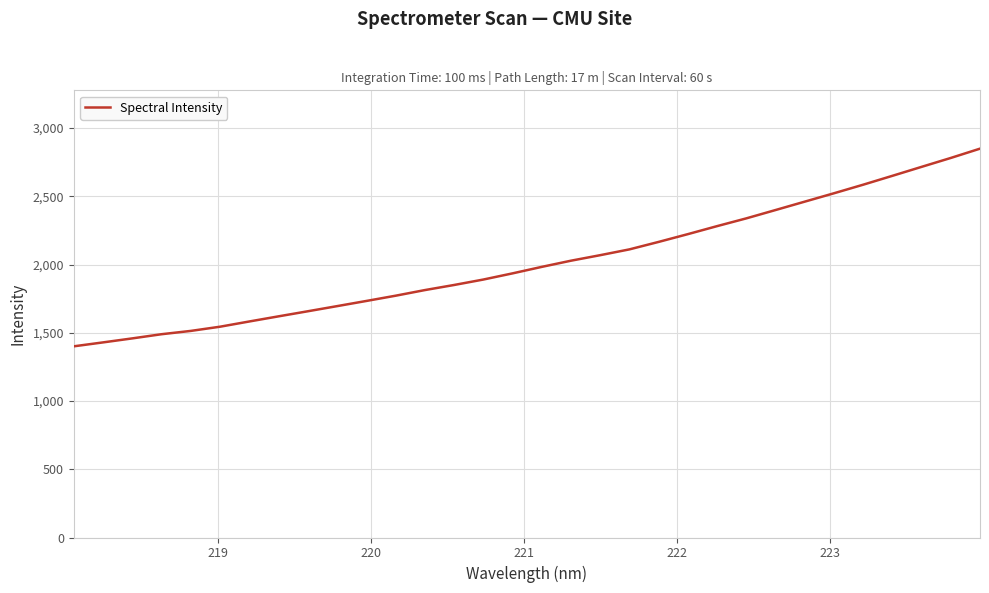

What is the smallest value displayed?

1400.7